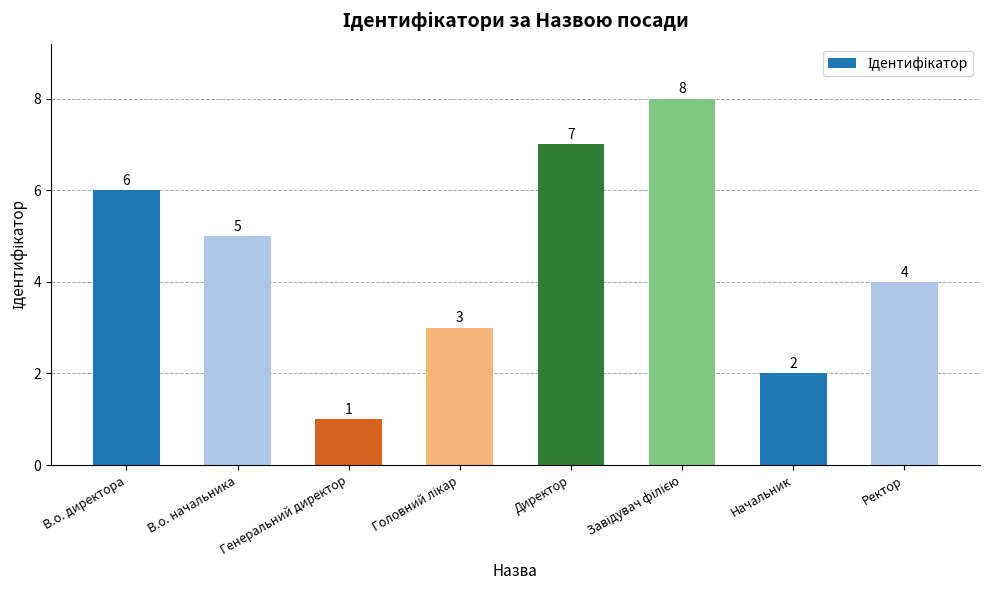

At which label is the value closest to 4?

Ректор